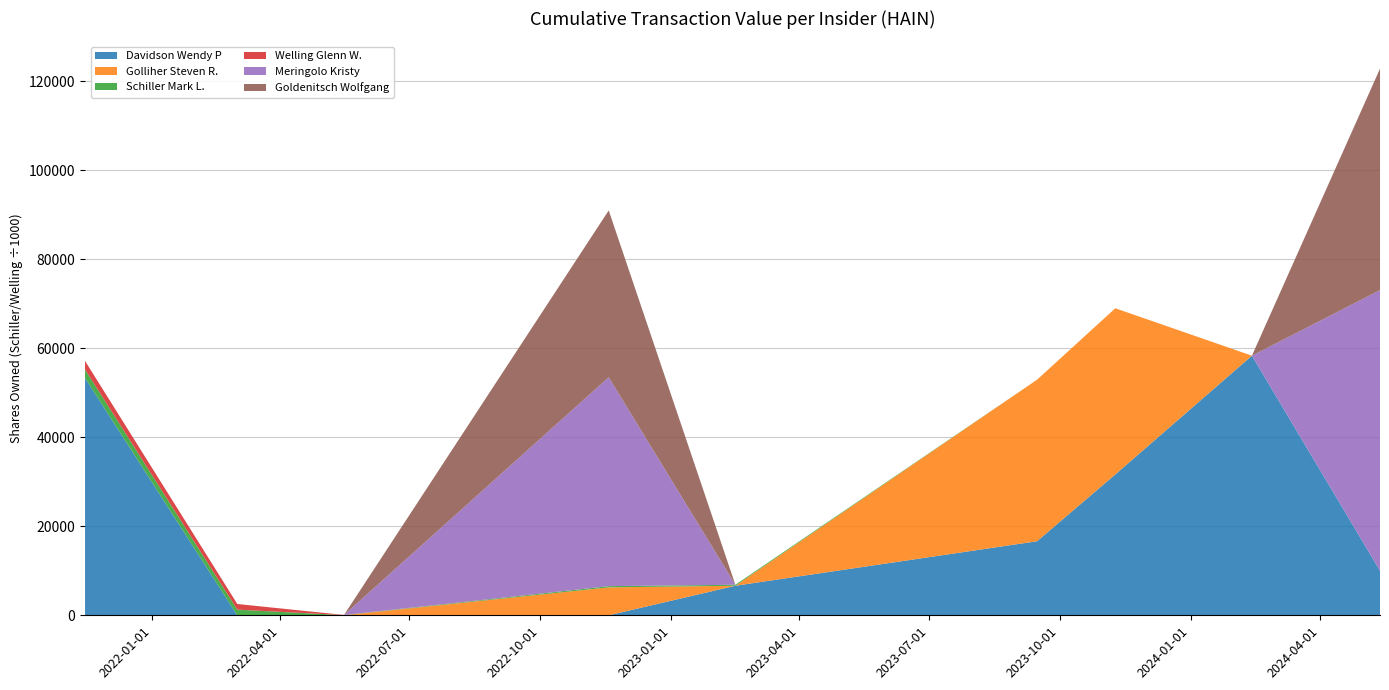

What is the highest value of the Davidson Wendy P series?

58309.0